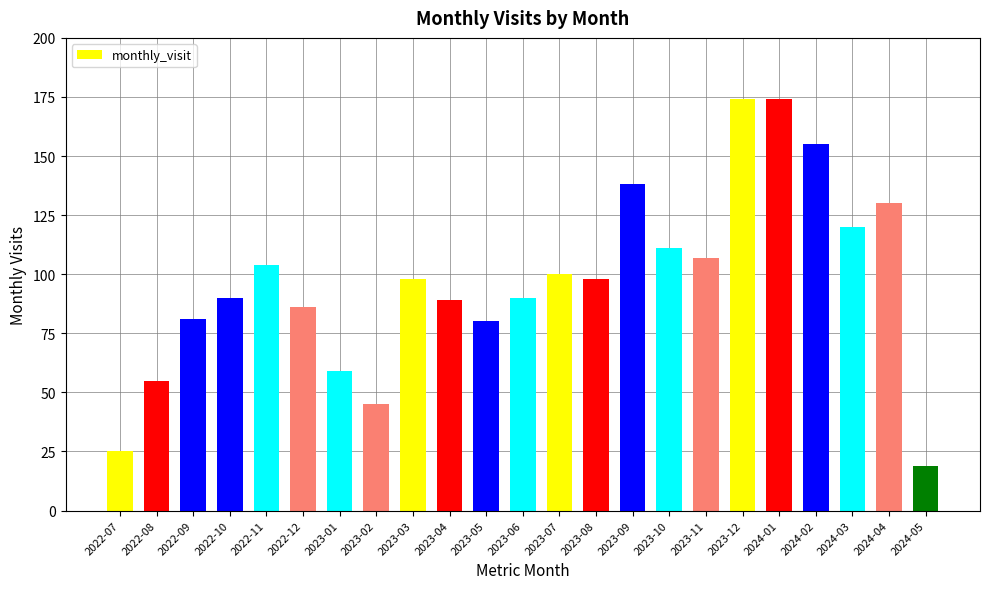

What is the value of the 2nd bar from the left?

55